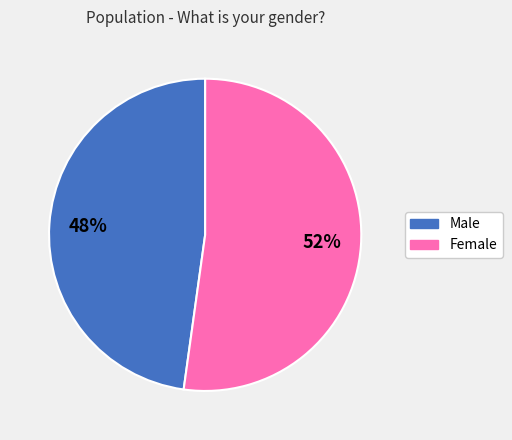

To the nearest percent, what percentage of the pie is Female?

52%